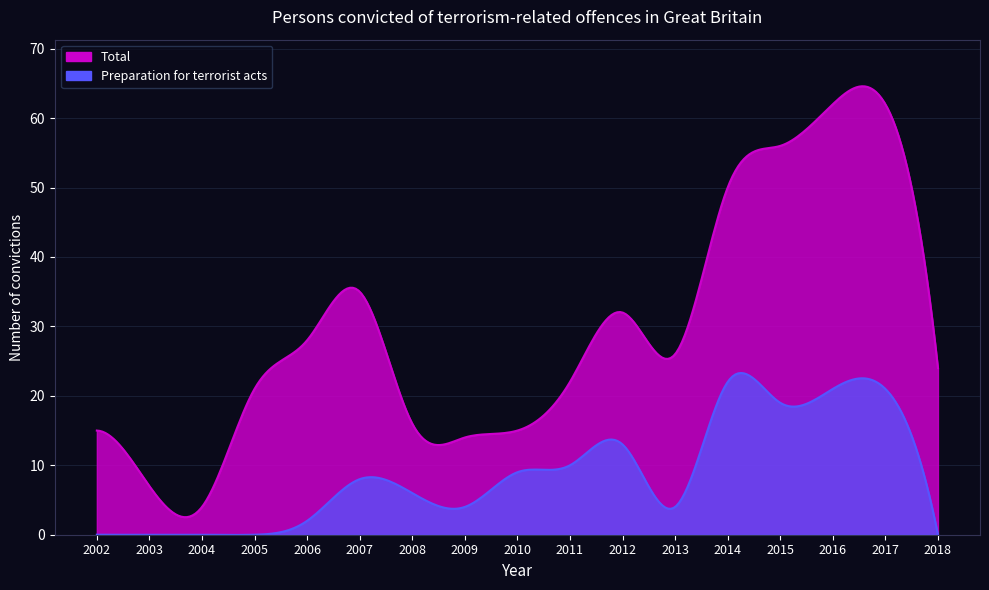

True or false: Preparation for terrorist acts and Total intersect in this chart.

False